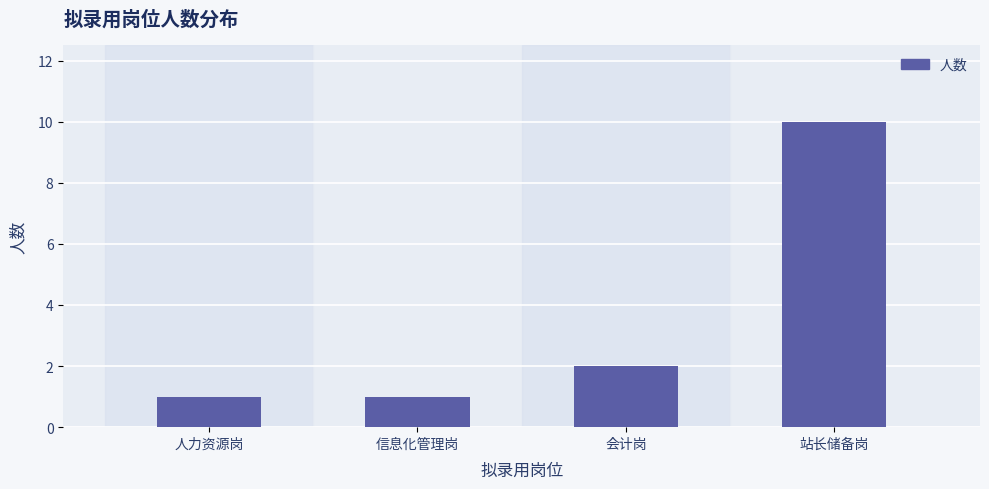

What is the change in value from 人力资源岗 to 会计岗?

+1